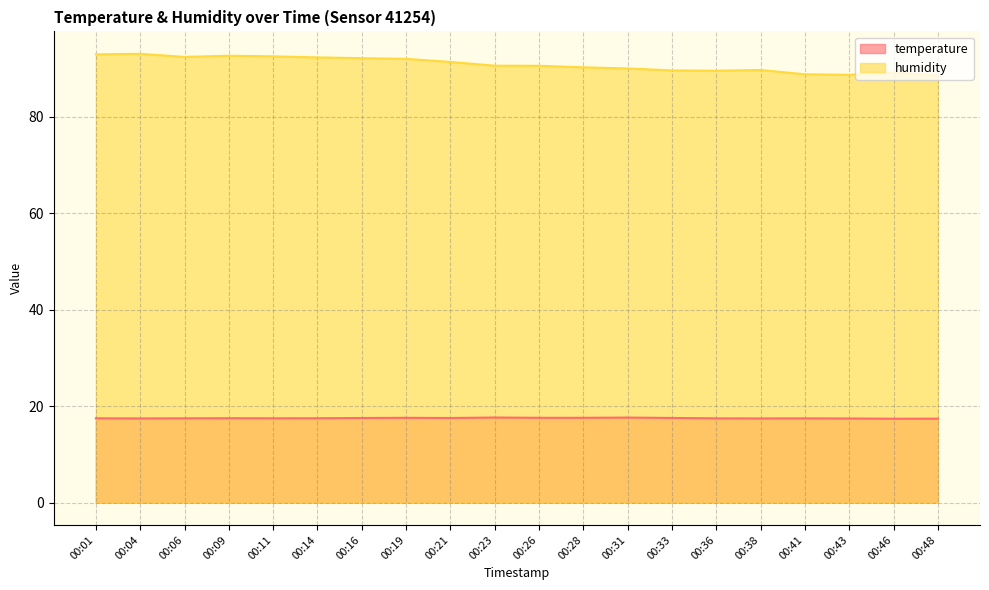

How many lines are shown in the chart?

2